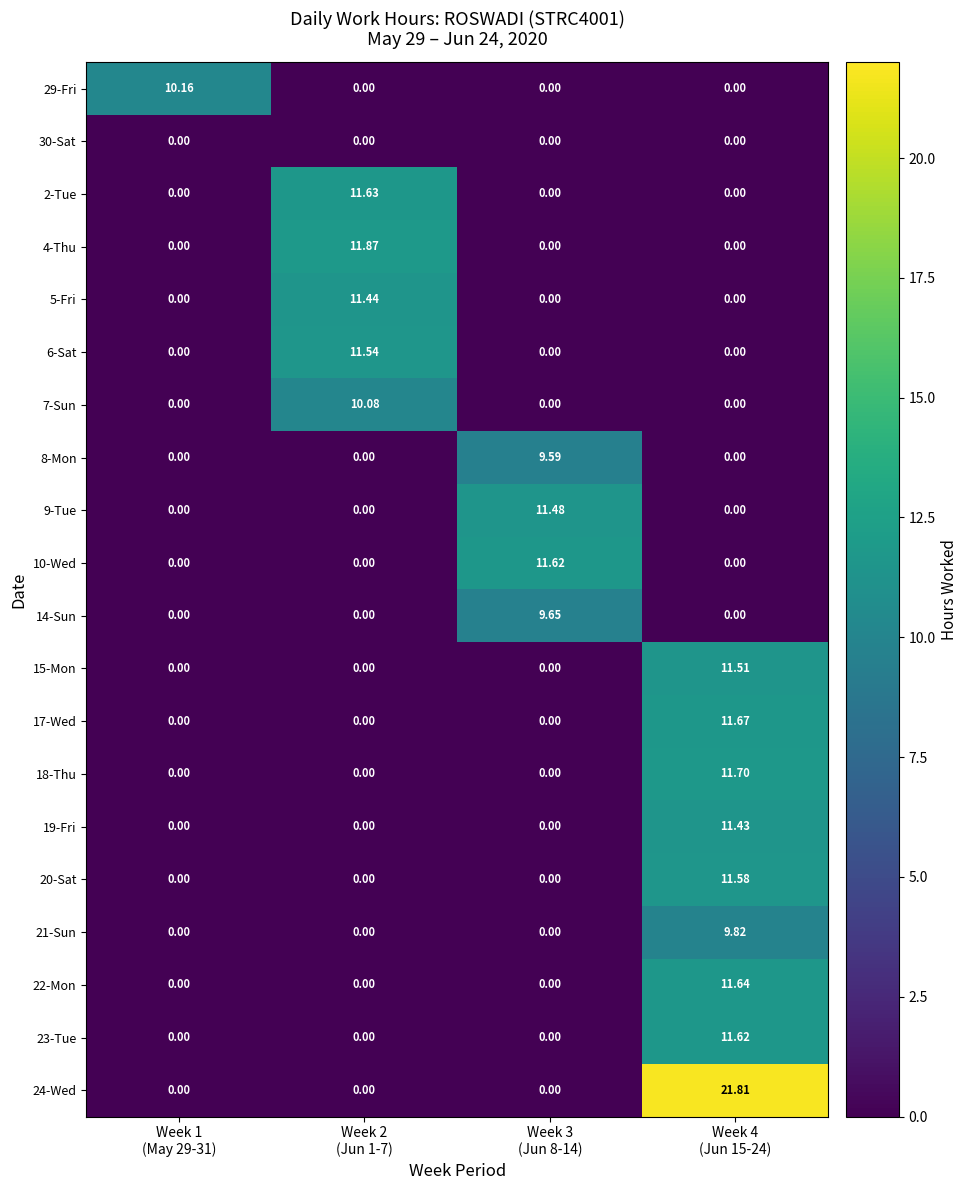

What is the total value across all series at Week 2
(Jun 1-7)?

56.6